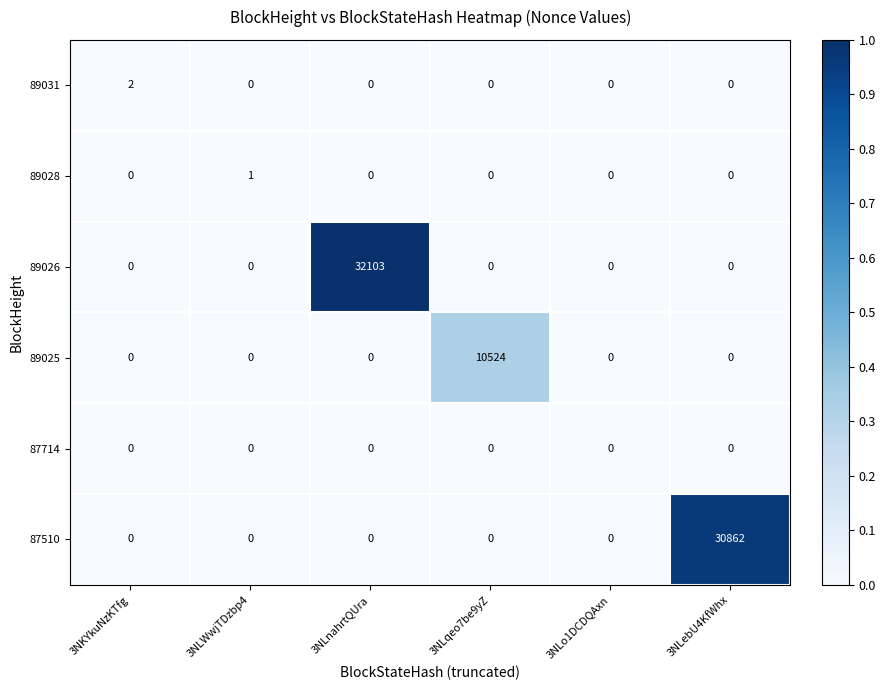

What is the total value across all series at 3NLebU4KfWhx?

30862